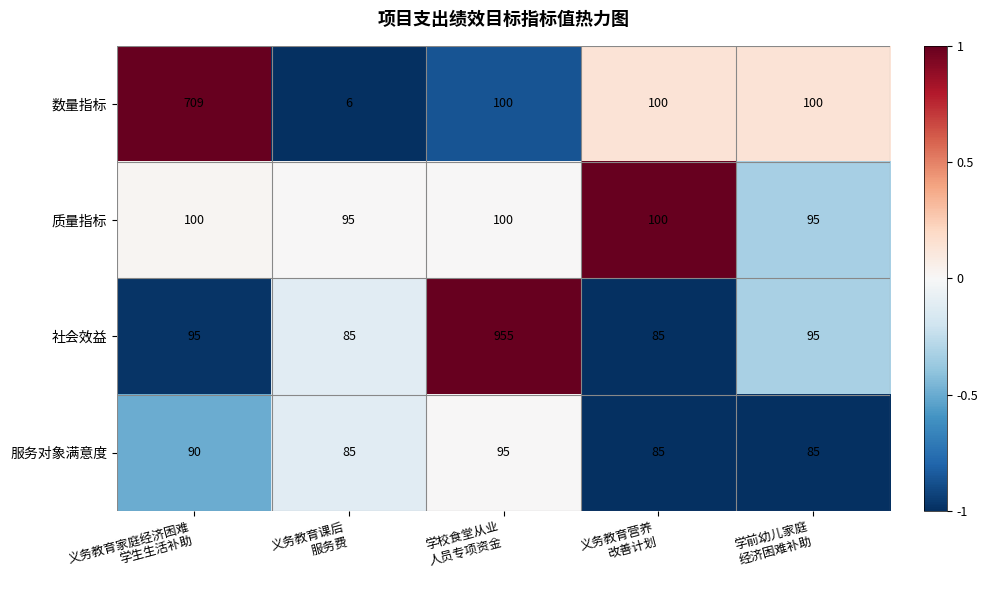

Rank the series by their maximum value, from lowest to highest.

服务对象满意度, 质量指标, 数量指标, 社会效益